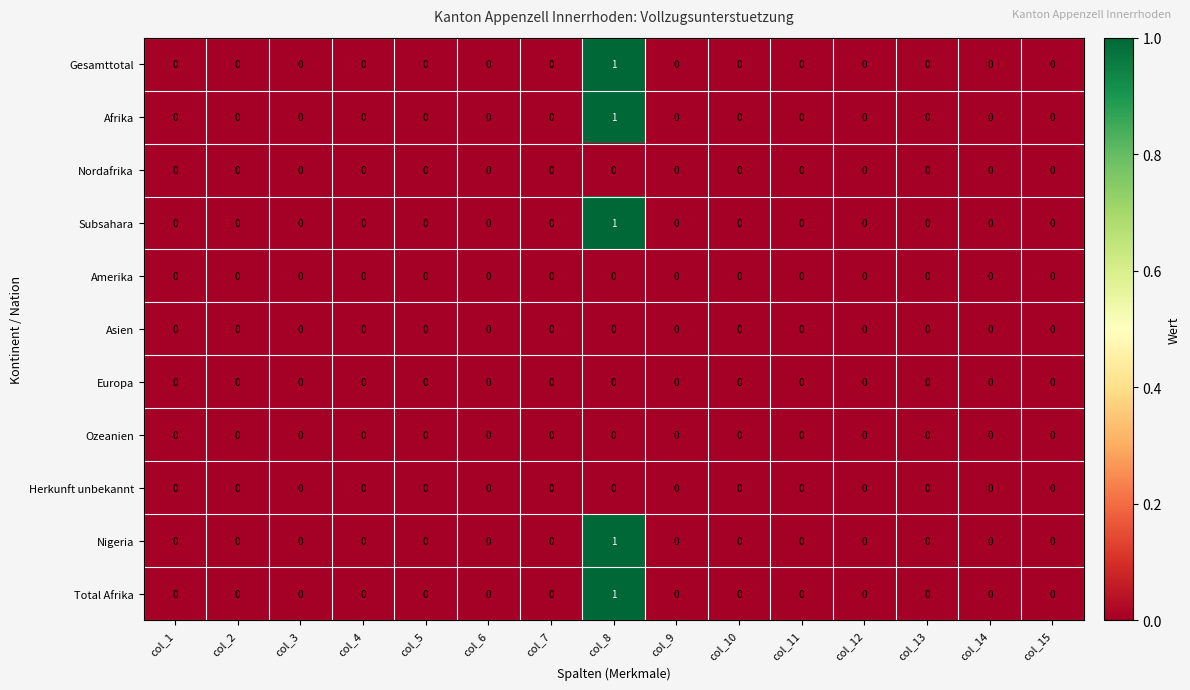

How many Subsahara values are between 0 and 1?

15